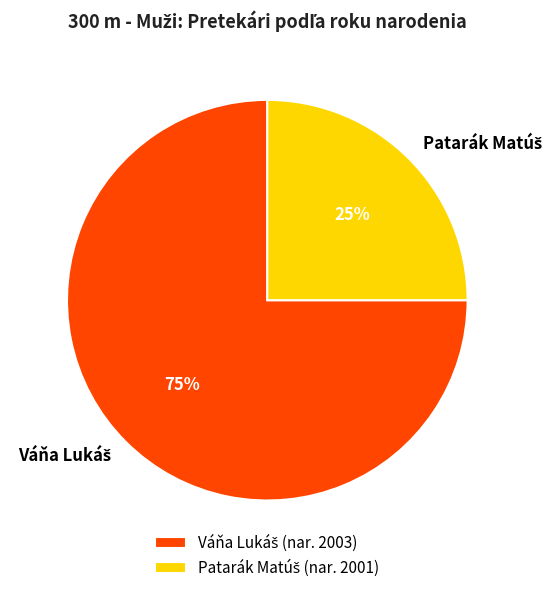

Count the number of slices in the pie.

2